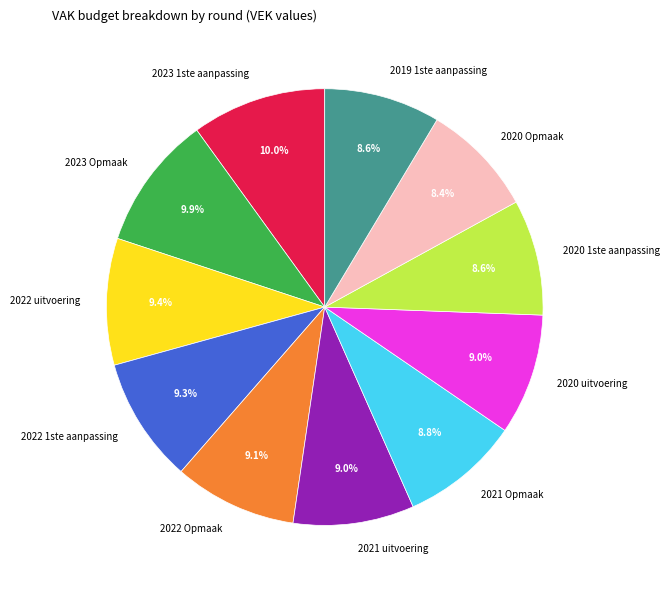

The 2020 uitvoering slice represents 19% of the pie. True or false?

False